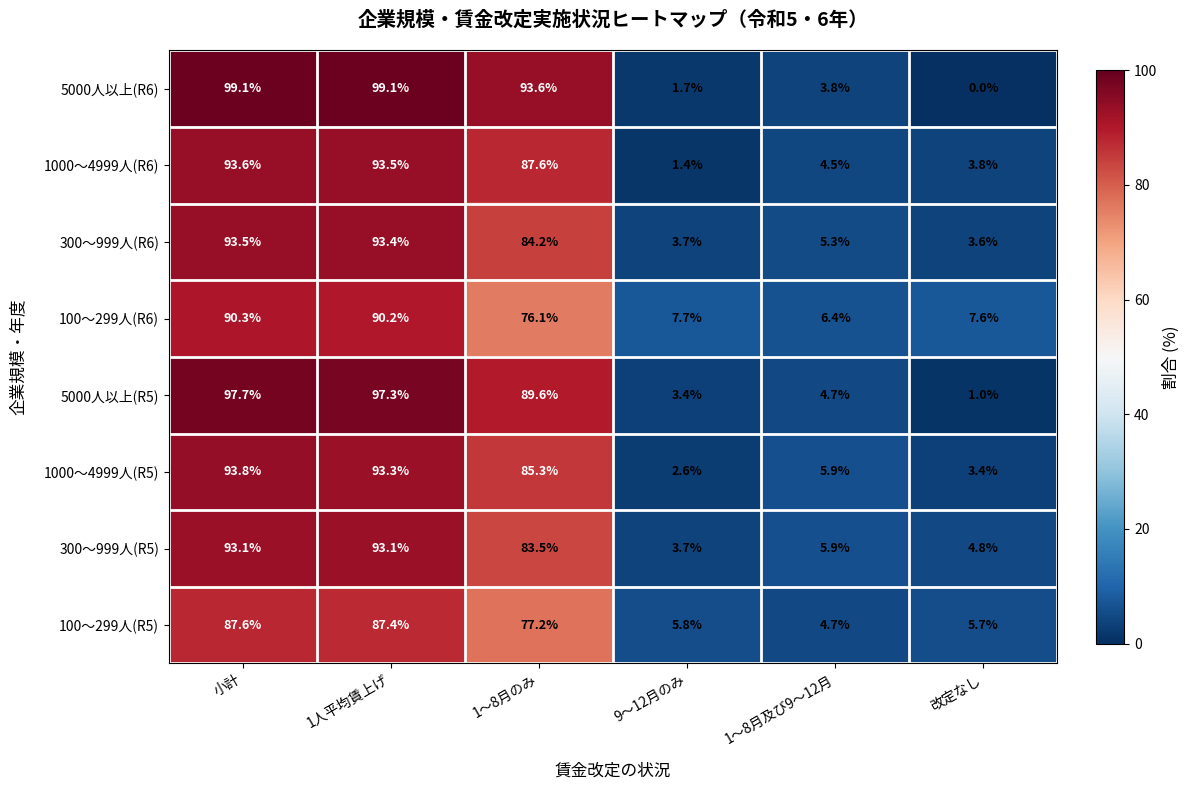

What is the difference between the 5000人以上(R5) values at 改定なし and 1～8月及び9～12月?

3.7